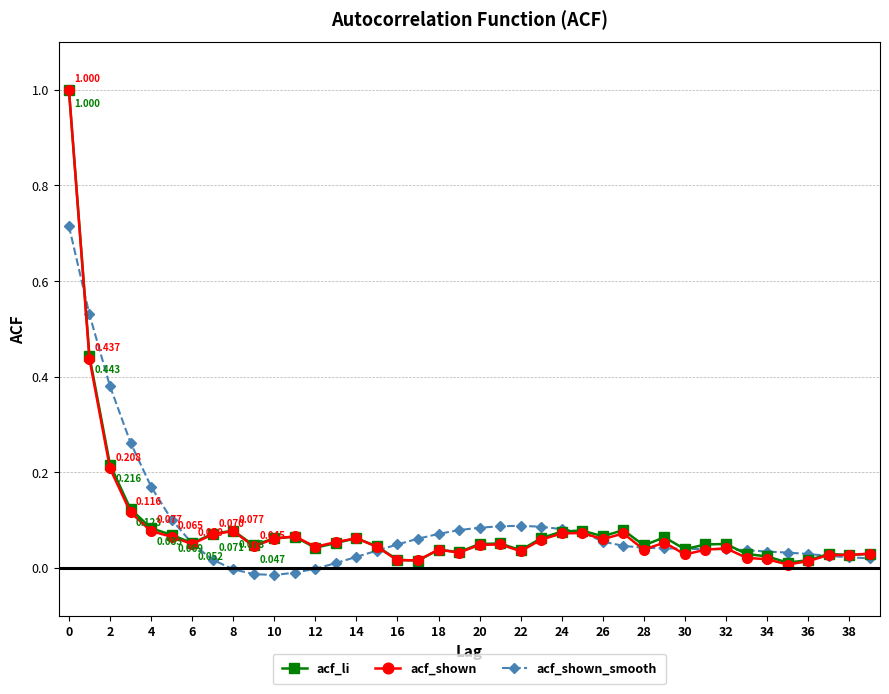

Is this an area chart (filled region under the line)?

No